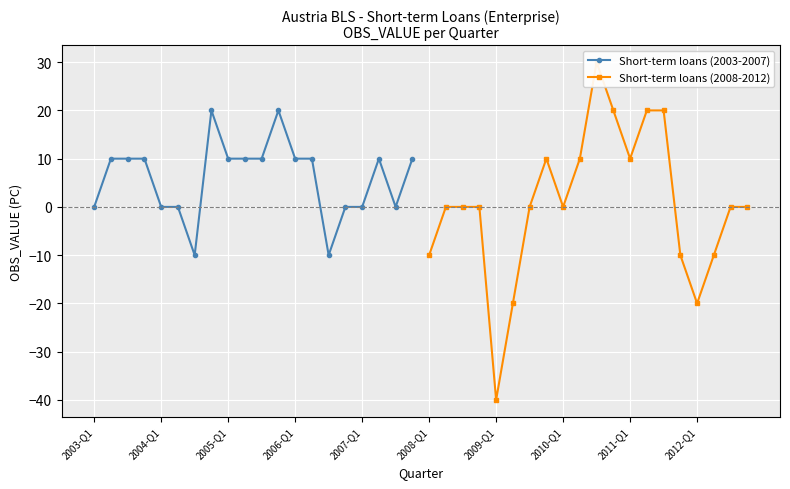

What is the difference between the maximum and minimum values in the Short-term loans (2008-2012) series?

70